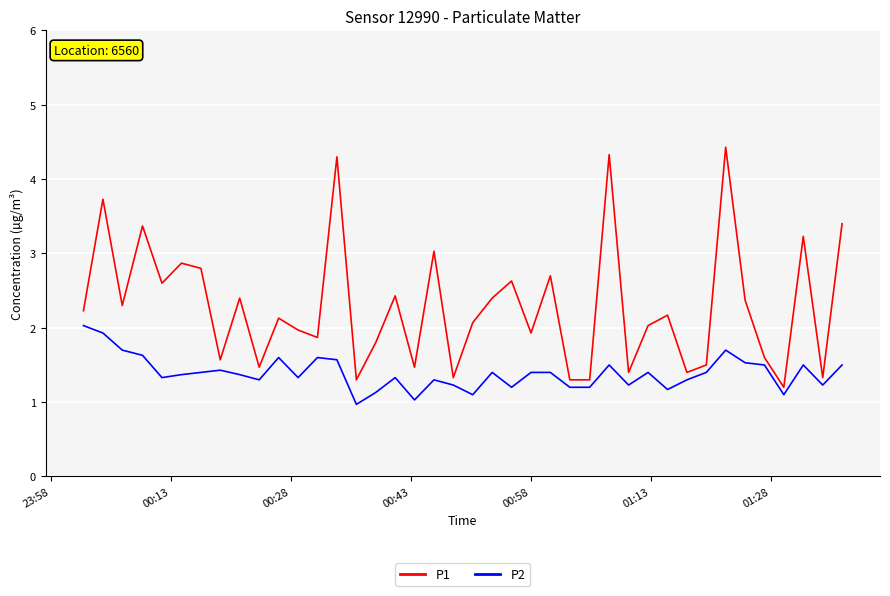

Which series has the widest spread of values?

P1